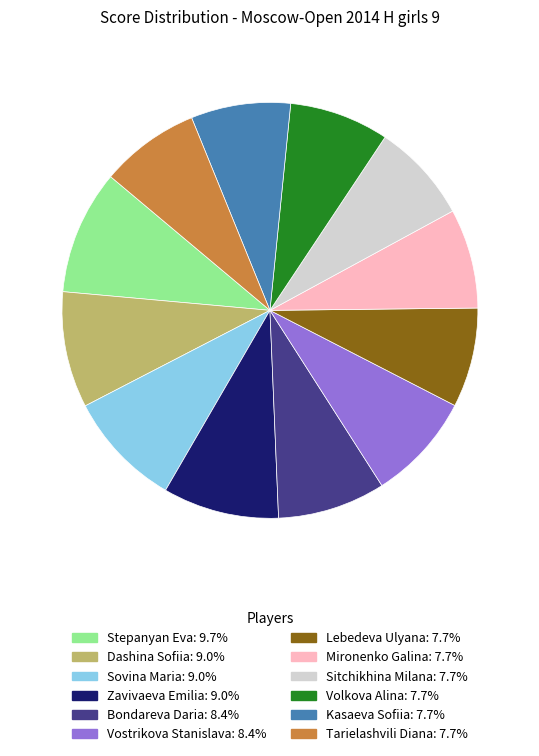

The Kasaeva Sofiia slice represents 21% of the pie. True or false?

False